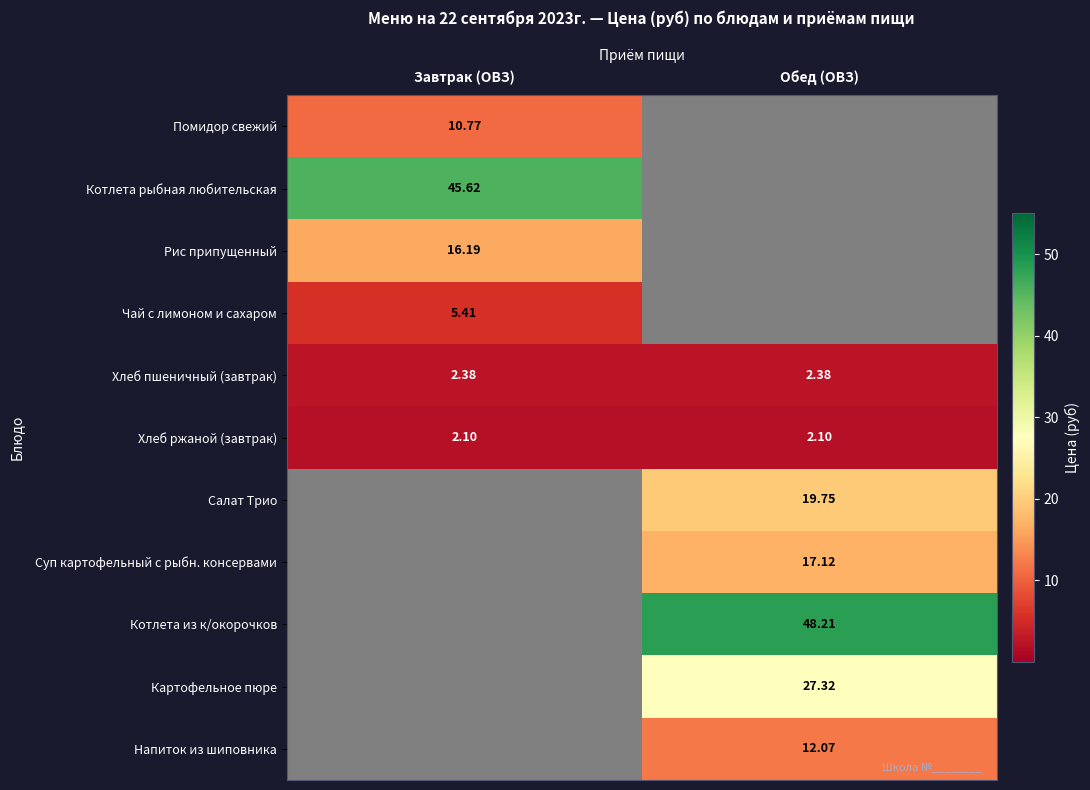

At which category is the sum across all series the highest?

Обед (ОВЗ)